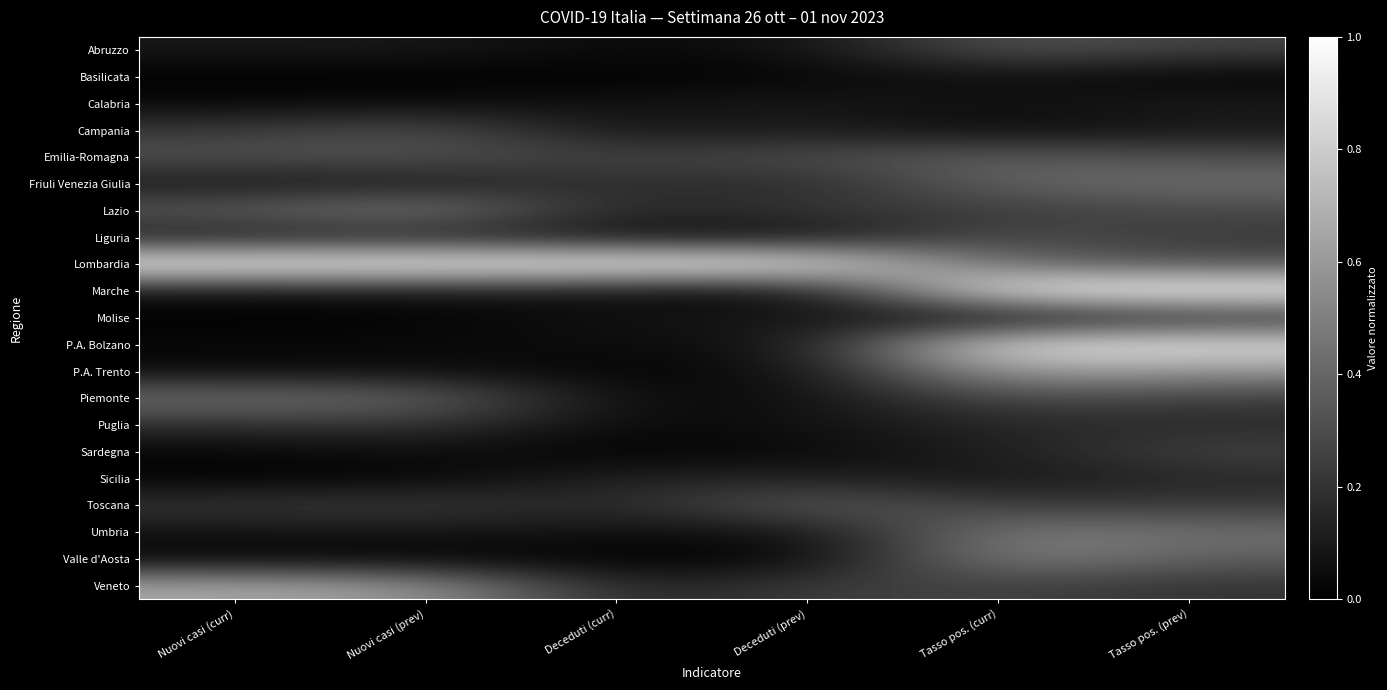

At which category is the sum across all series the highest?

Tasso pos. (curr)